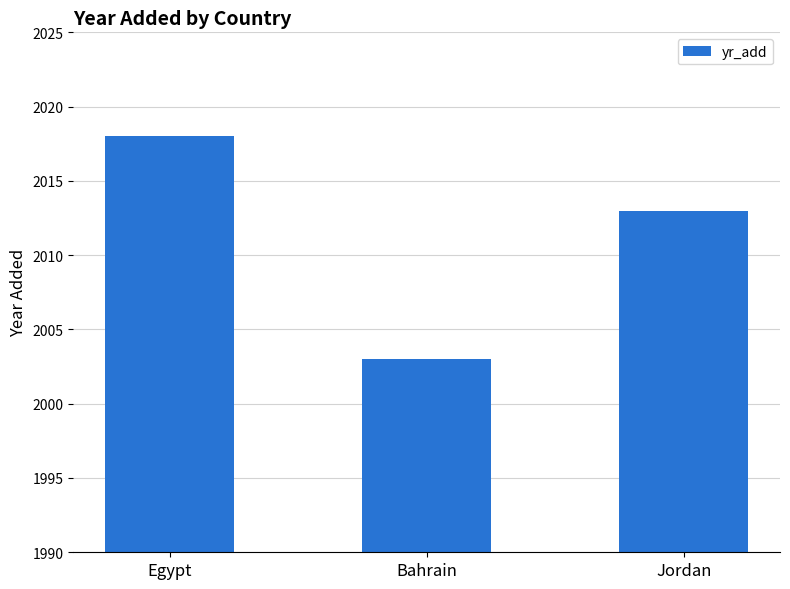

How many bars are there in total?

3